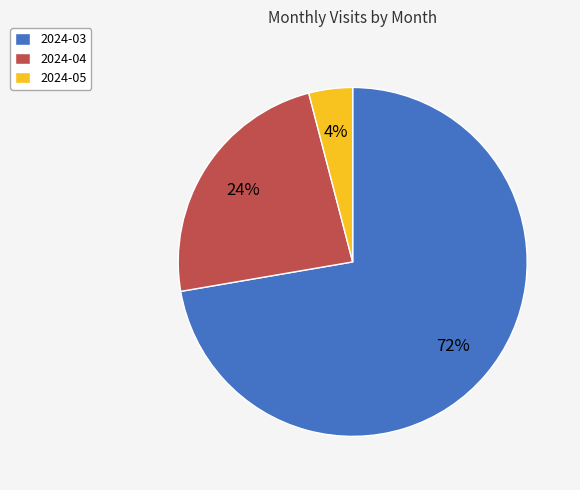

To the nearest percent, what portion does 2024-03 represent?

72%